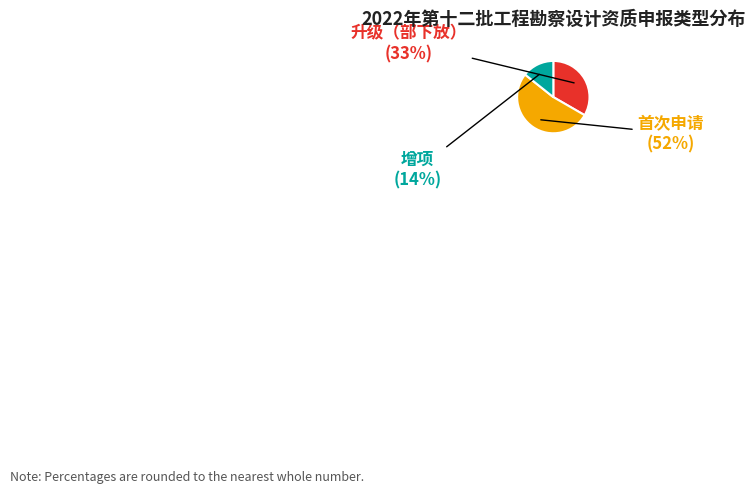

Is there any slice that represents more than half of the pie?

Yes